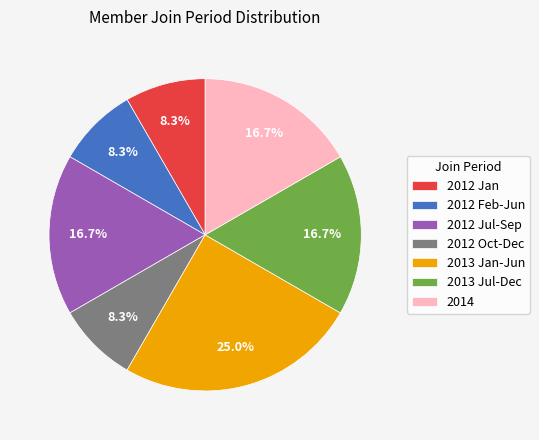

Between 2012 Jan and 2012 Jul-Sep, which is larger?

2012 Jul-Sep